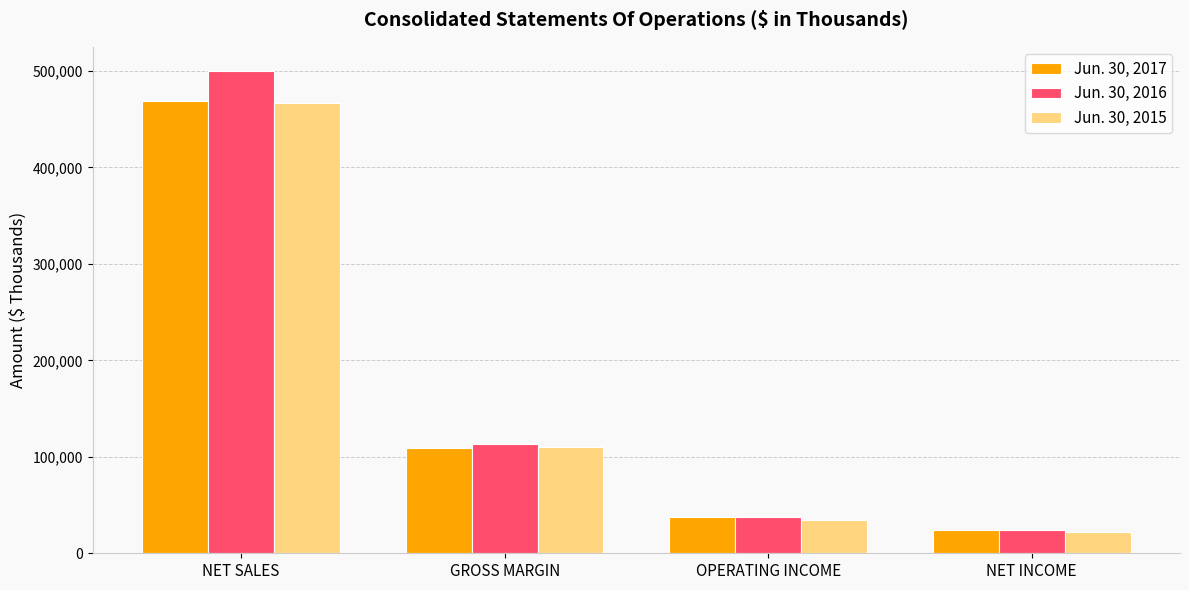

How many series are shown in this chart?

3